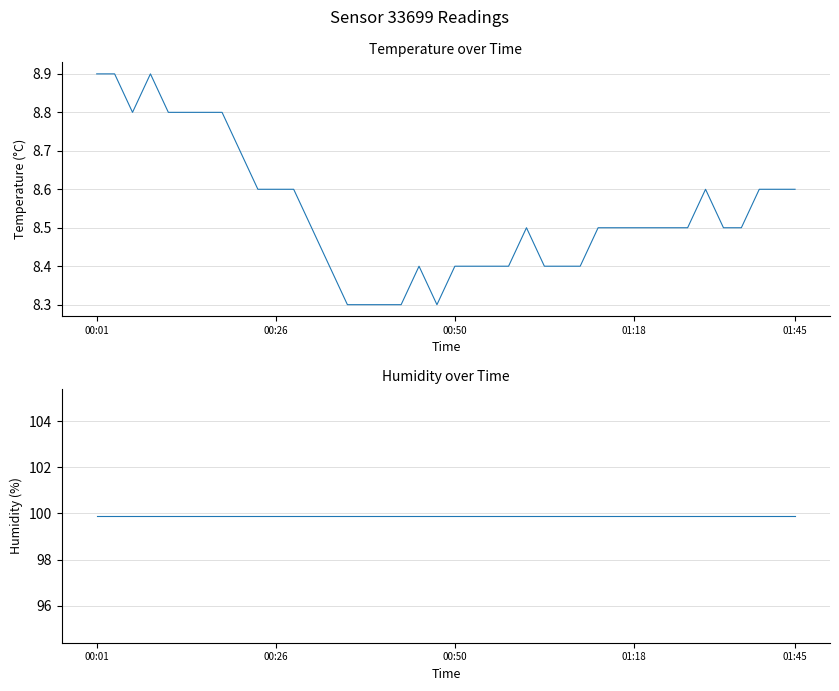

What are all the series names shown in the legend?

temperature, humidity